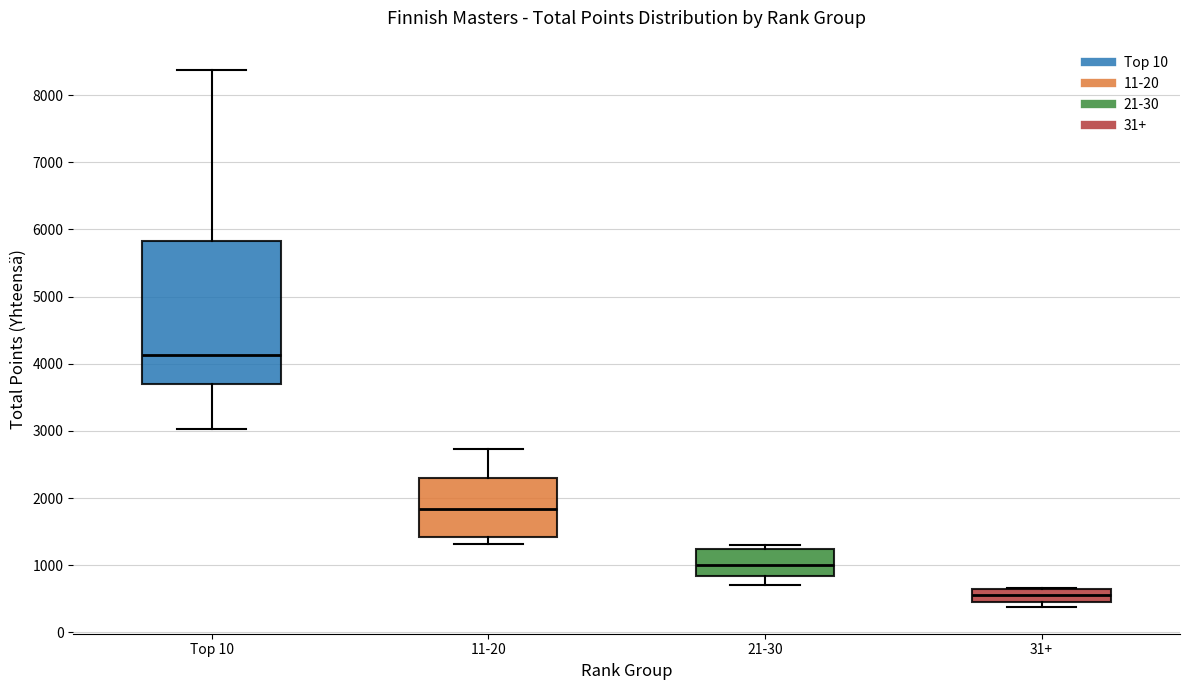

Which box's median line is the lowest?

31+